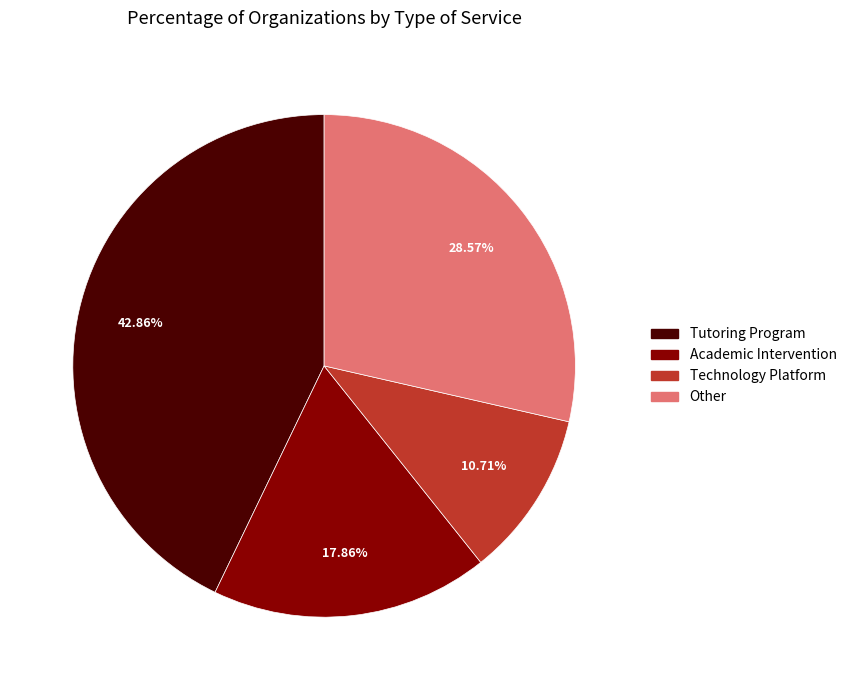

How many segments does this pie chart have?

4